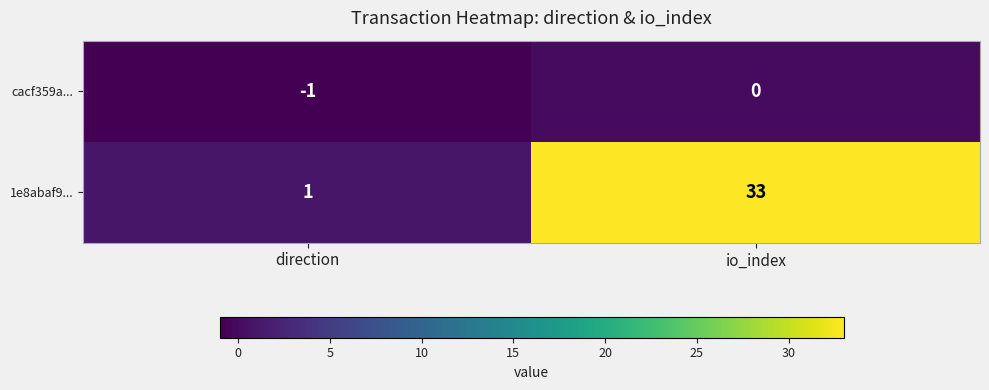

Reading left to right, list all the values displayed in this chart.

cacf359a...: direction=-1	io_index=0
1e8abaf9...: direction=1	io_index=33